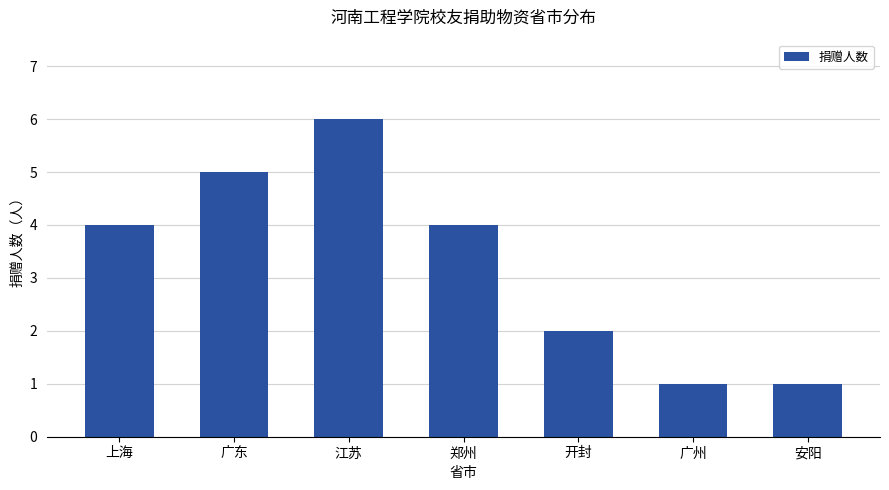

What is the ratio of the value at 郑州 to the value at 广州?

4.0